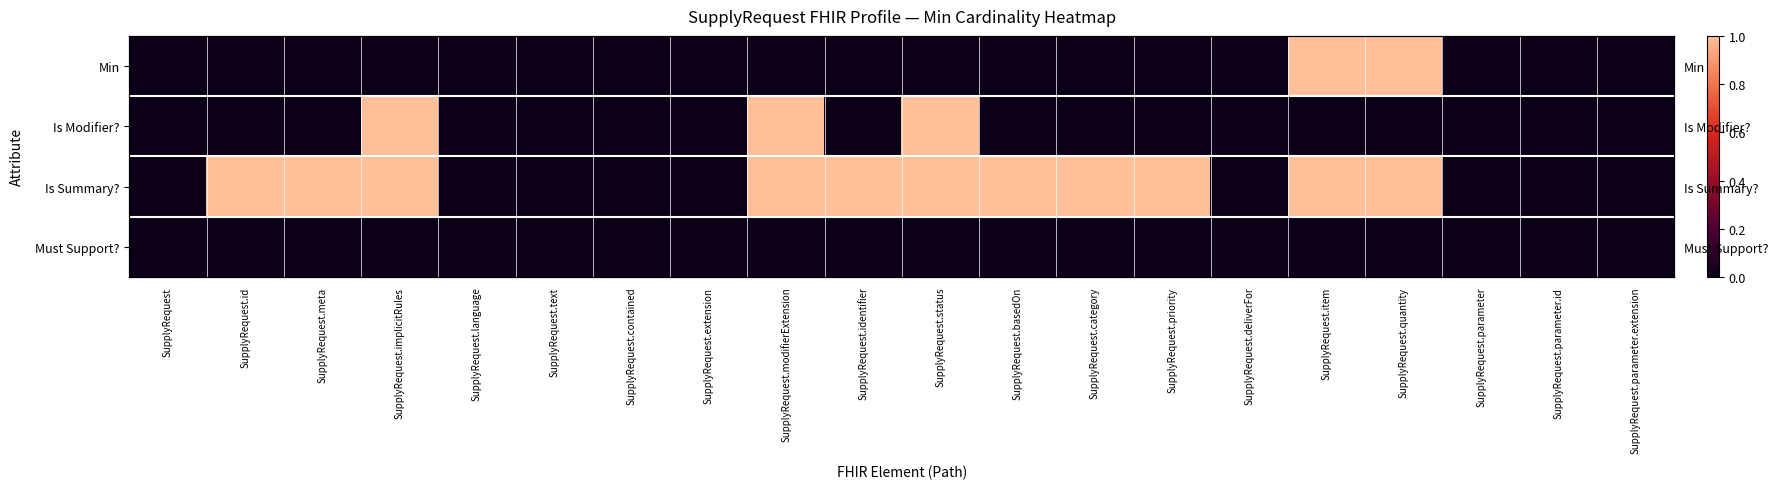

Which series has the widest spread of values?

Min